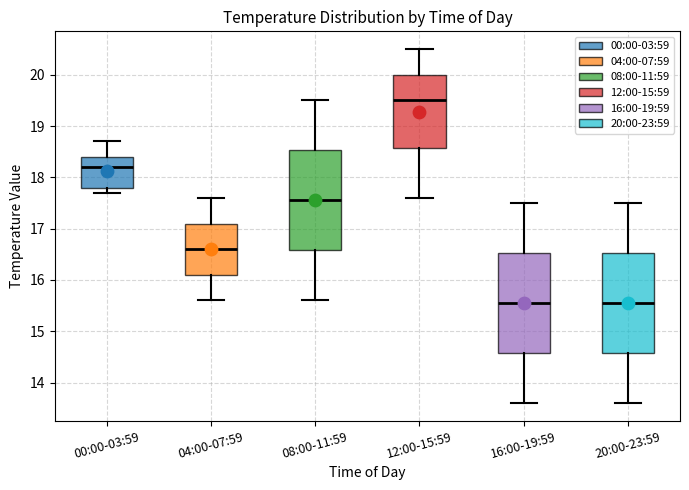

Which box's median line is the highest?

12:00-15:59